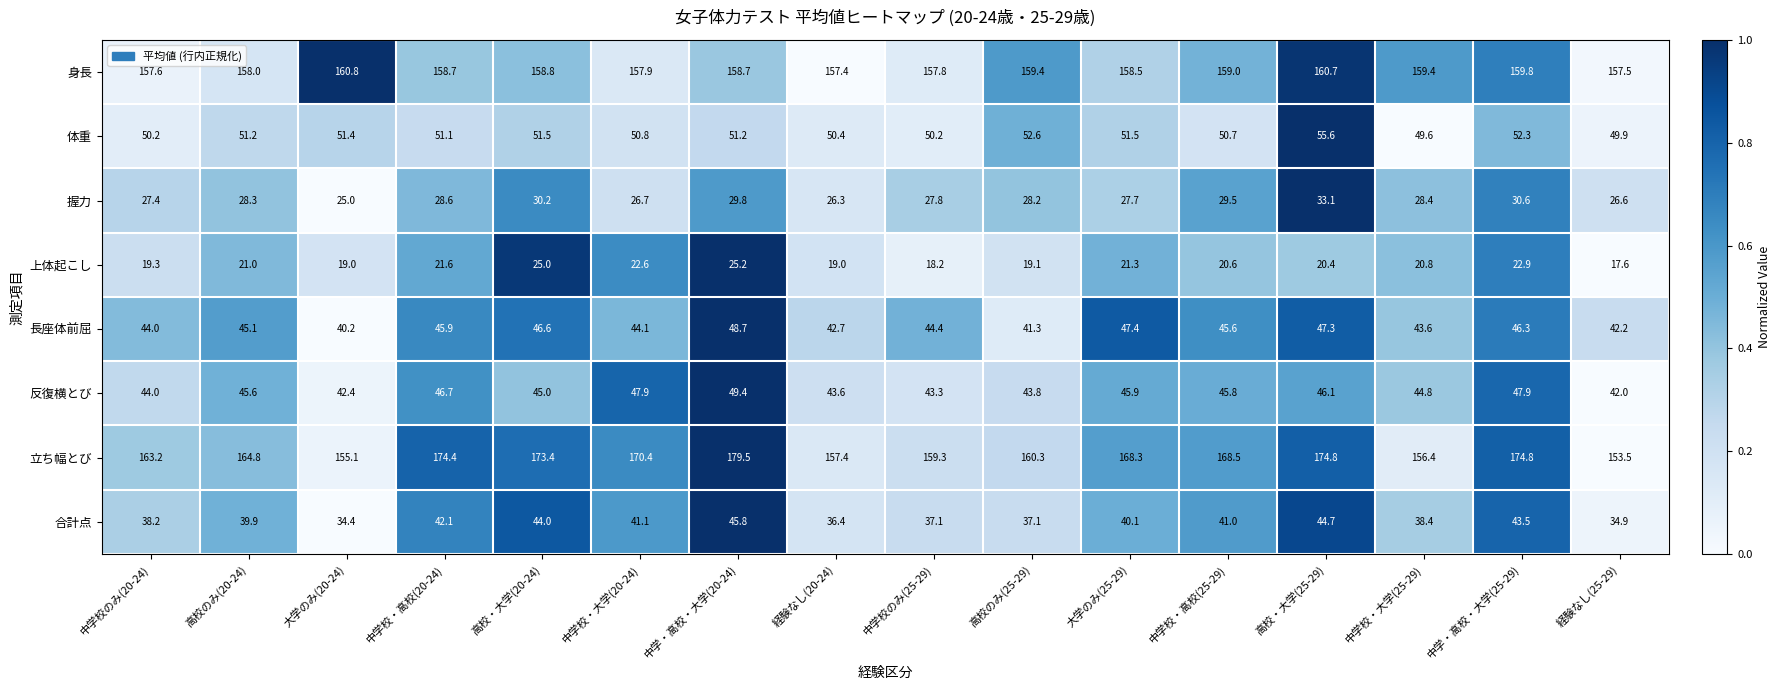

Between 高校のみ(20-24) and 高校・大学(25-29), which series saw the biggest shift?

立ち幅とび